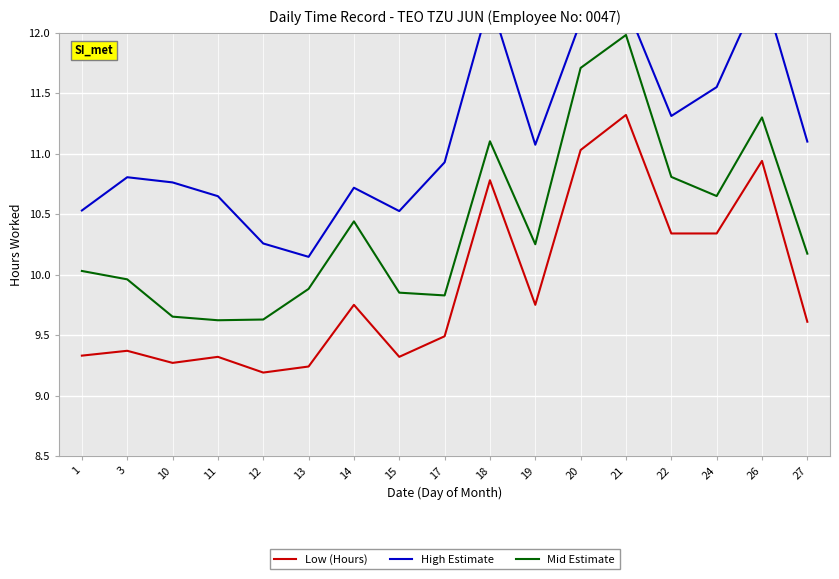

What is the total value across all series at 17?

30.2